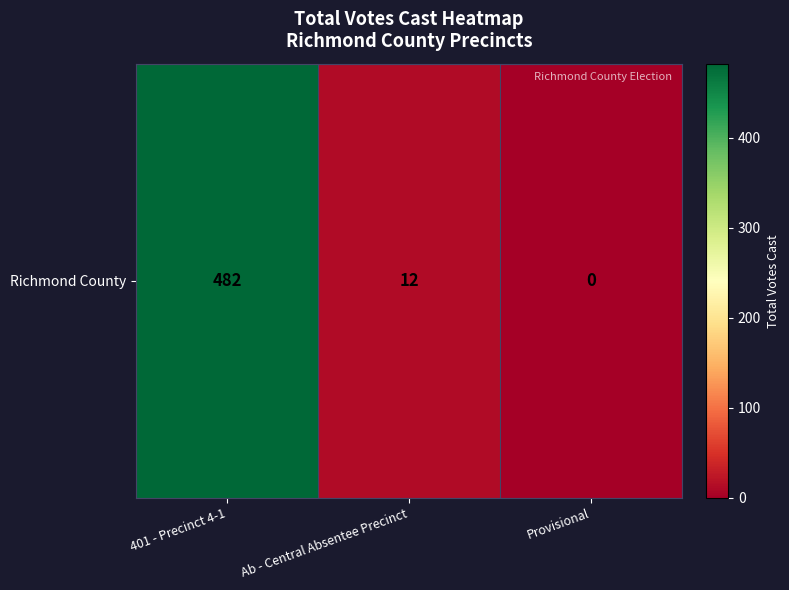

At which category does the chart reach its peak across all series?

401 - Precinct 4-1